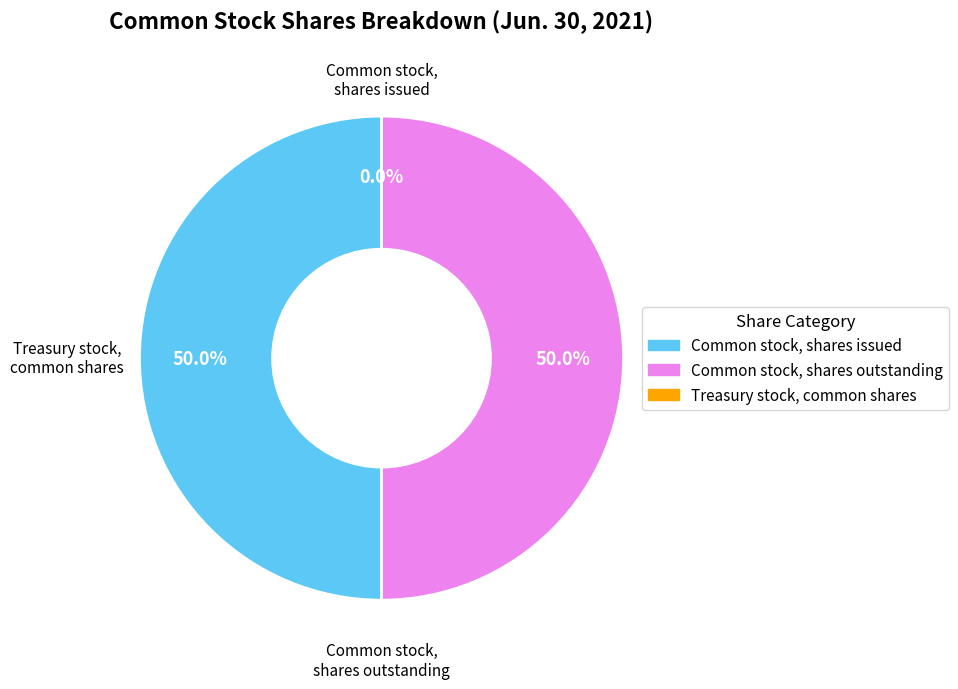

To the nearest percent, what is the difference between the largest and smallest slice percentages?

50%